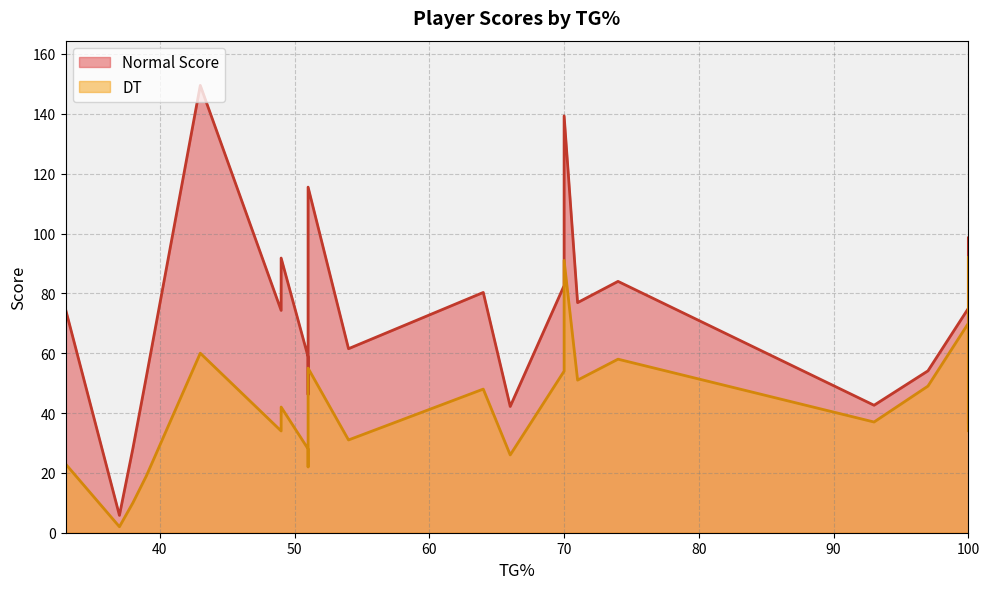

What is the minimum value for Normal Score?

5.8